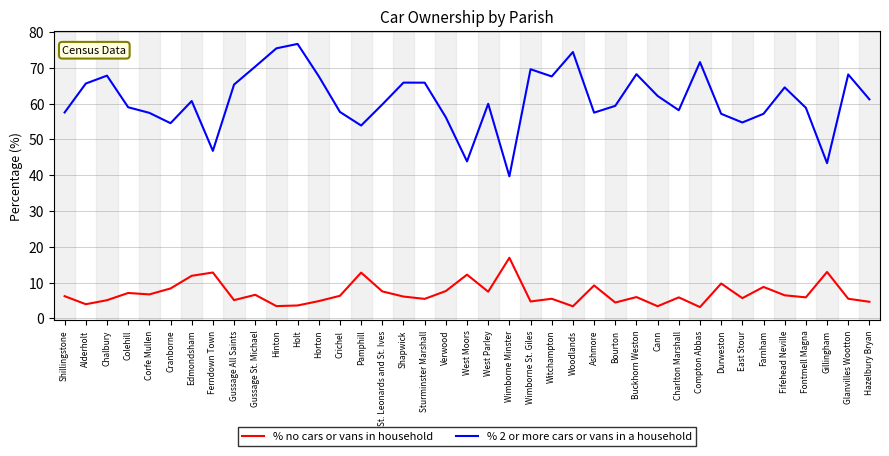

What position from the left is Wimborne St. Giles?

23